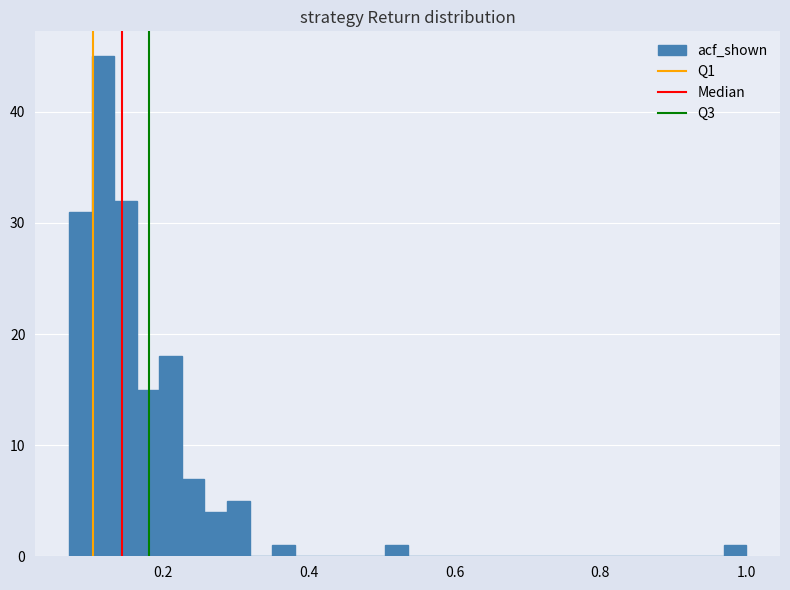

Around what value on the x-axis is the tallest bar? Give the approximate position of its centre, as read against the axis.

0.12